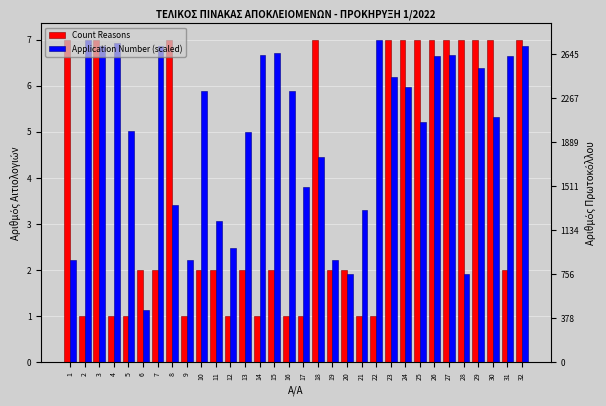

Rank the series at 12 from highest to lowest value.

Application Number (scaled), Count Reasons